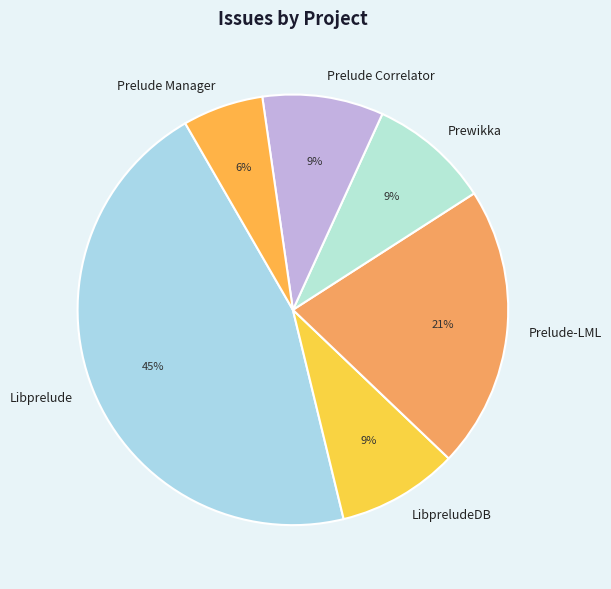

Is it true that Prelude-LML is 10% of the pie?

False